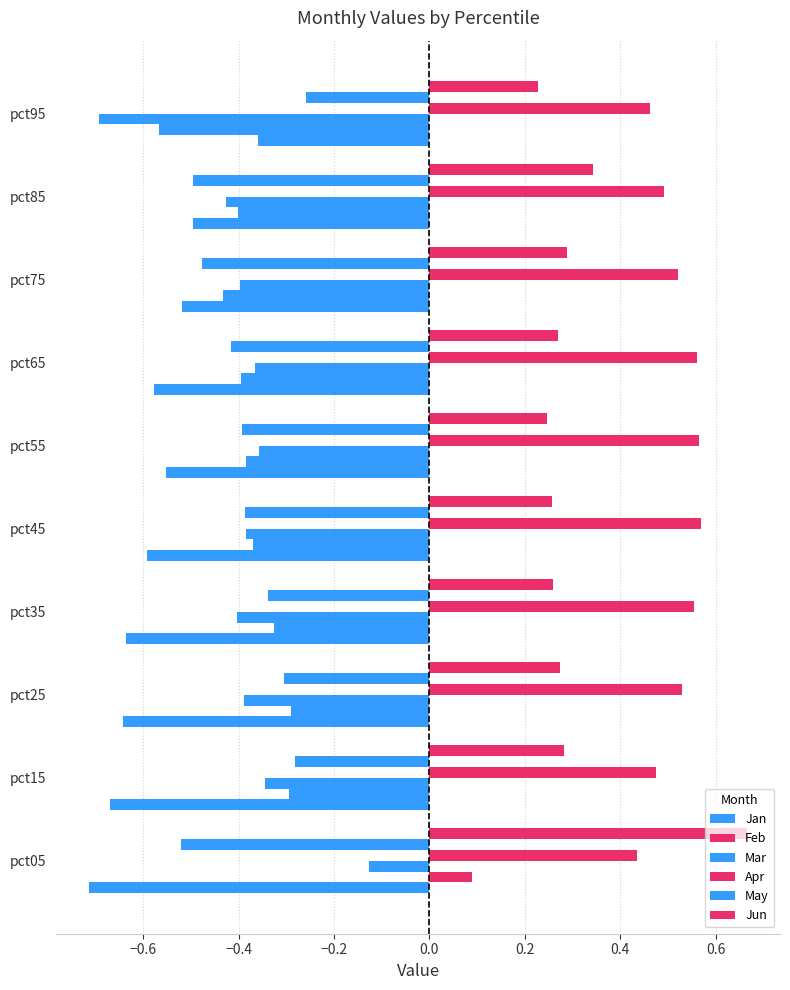

How many distinct data groups are displayed?

6